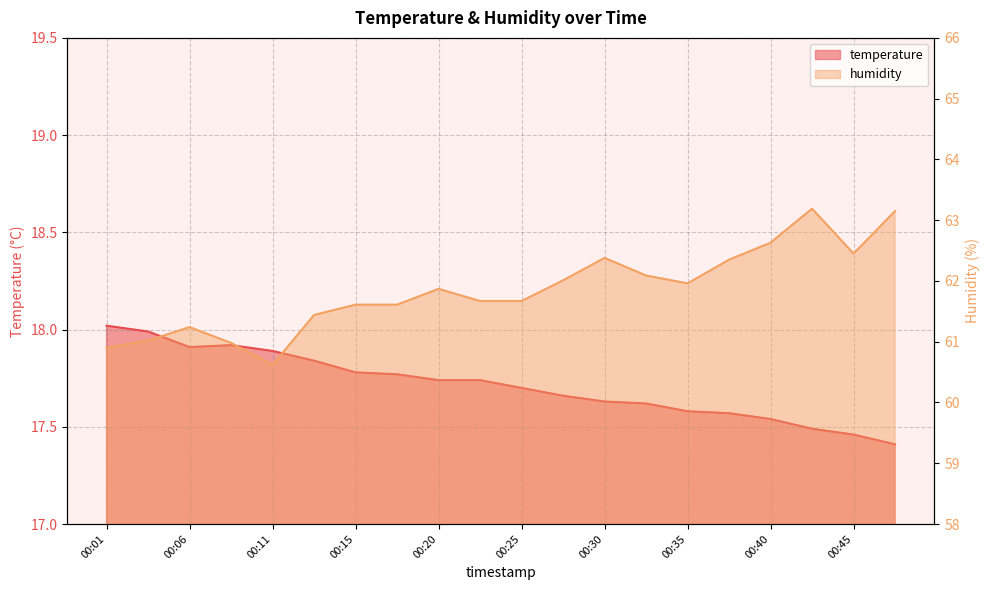

True or false: temperature and humidity cross at least once.

False